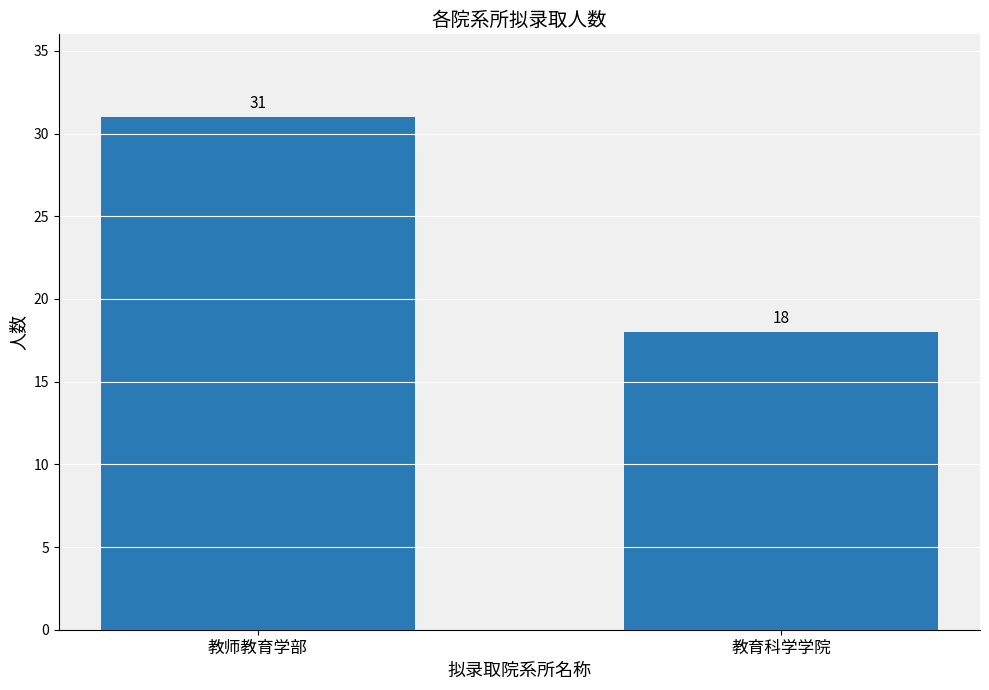

Is it true that the value at 教师教育学部 is 31?

True